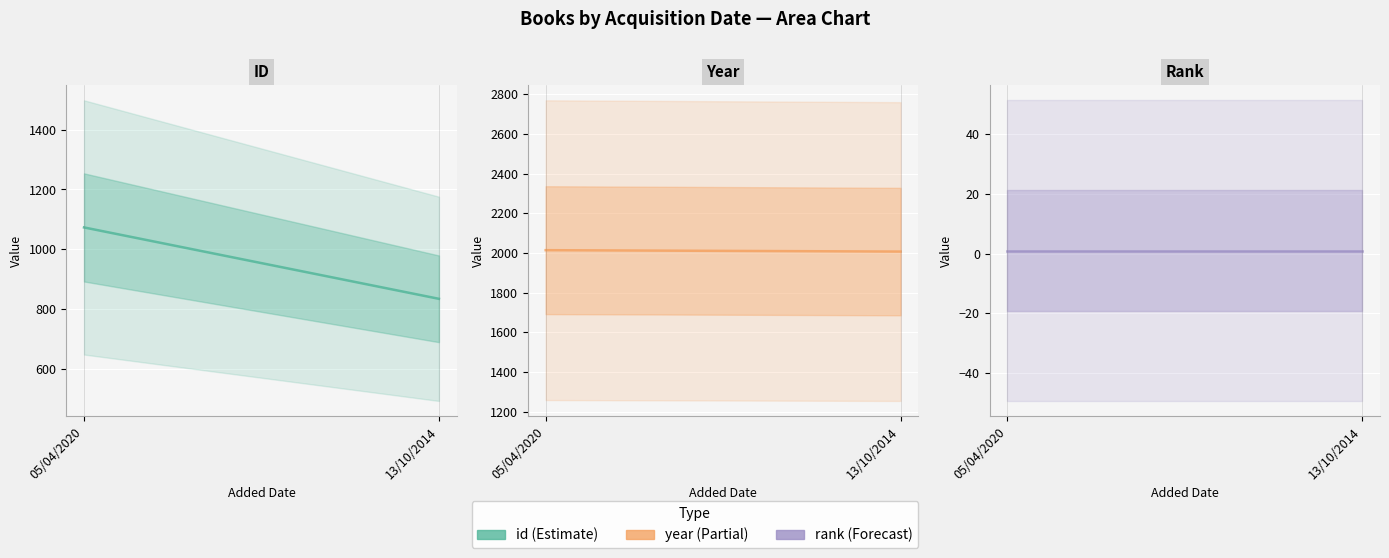

True or false: rank has a value of 1 at 05/04/2020.

True